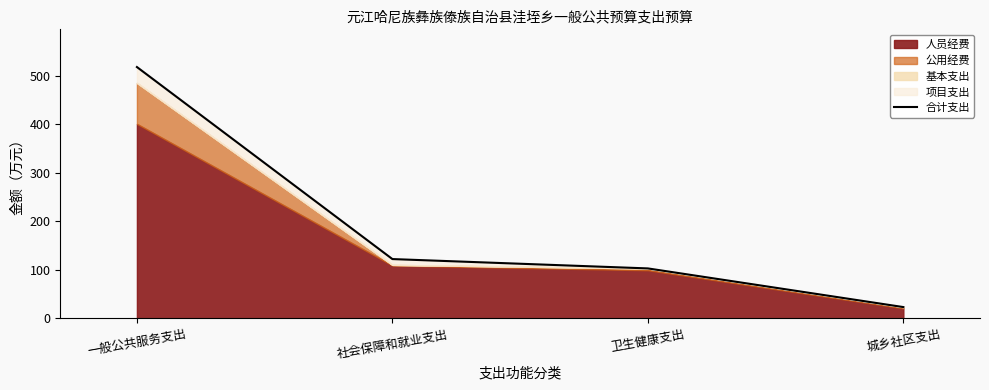

Rank the categories by value from lowest to highest.

城乡社区支出, 卫生健康支出, 社会保障和就业支出, 一般公共服务支出